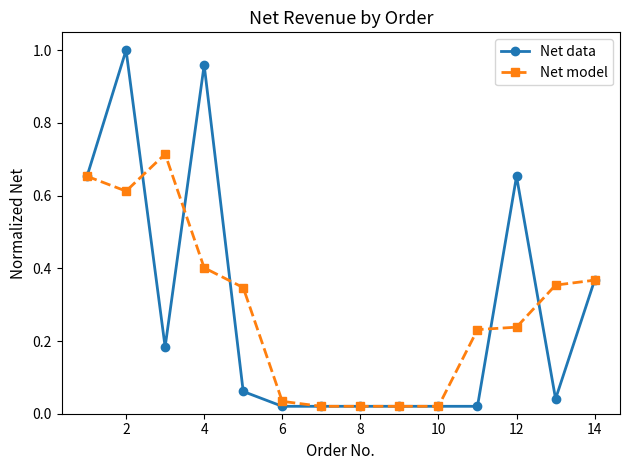

True or false: Net model has more than 0 points higher than both neighbors.

True